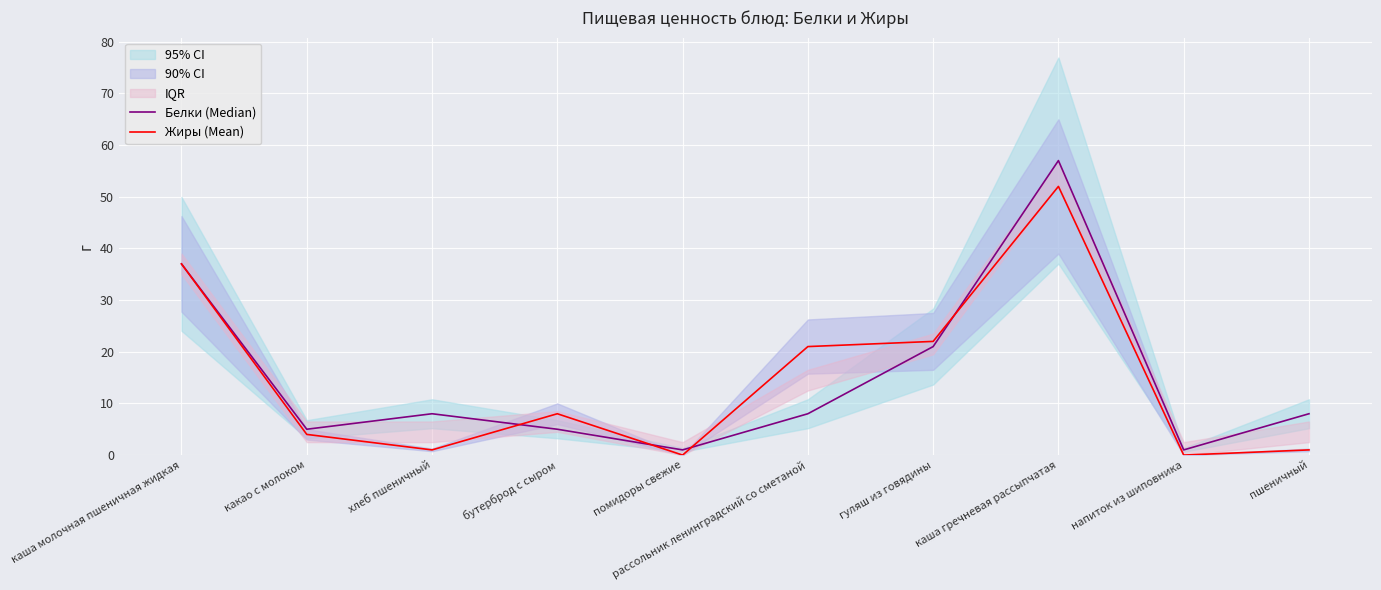

Where does the Жиры (Mean) series first go above 8?

каша молочная пшеничная жидкая